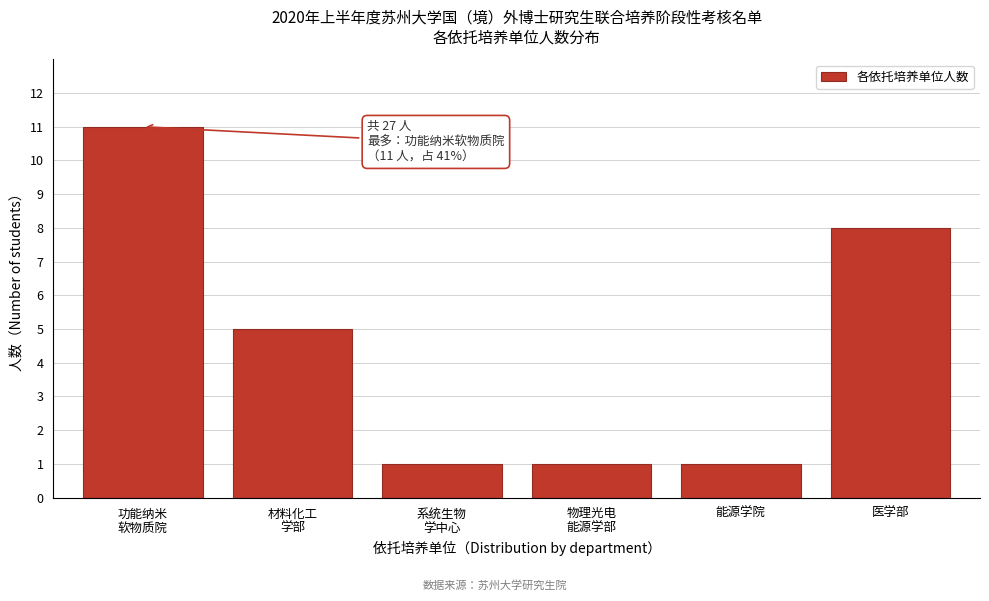

Reading left to right, list all the values displayed in this chart.

11	5	1	1	1	8